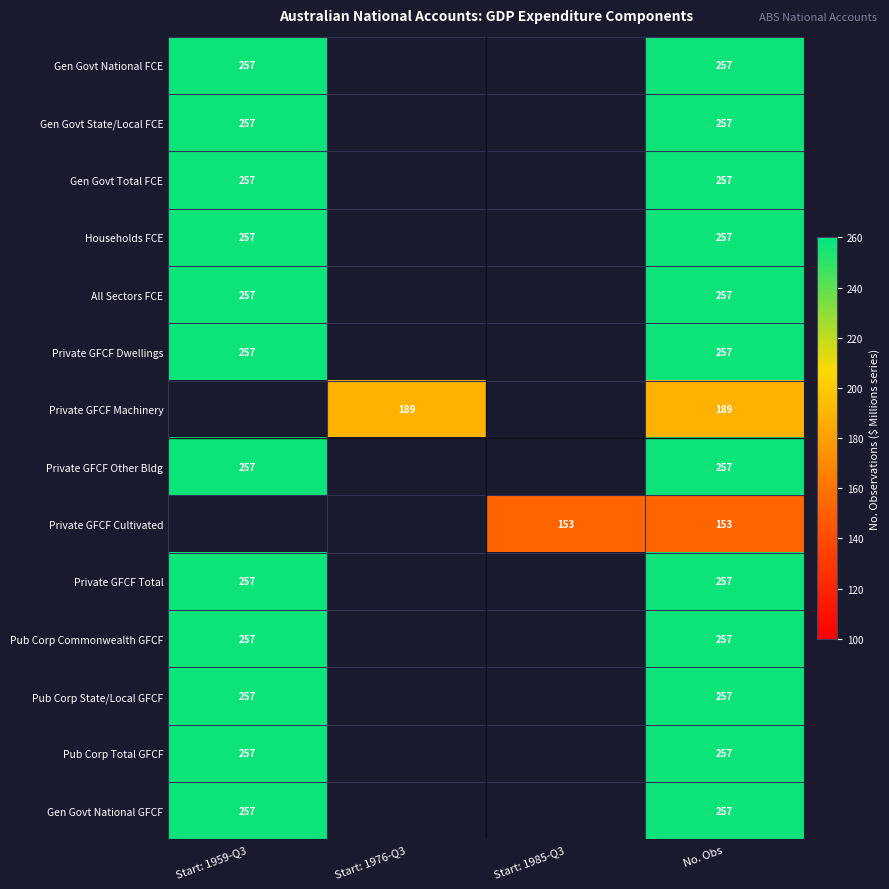

True or false: Pub Corp Total GFCF has a value of 139 at Start: 1959-Q3.

False